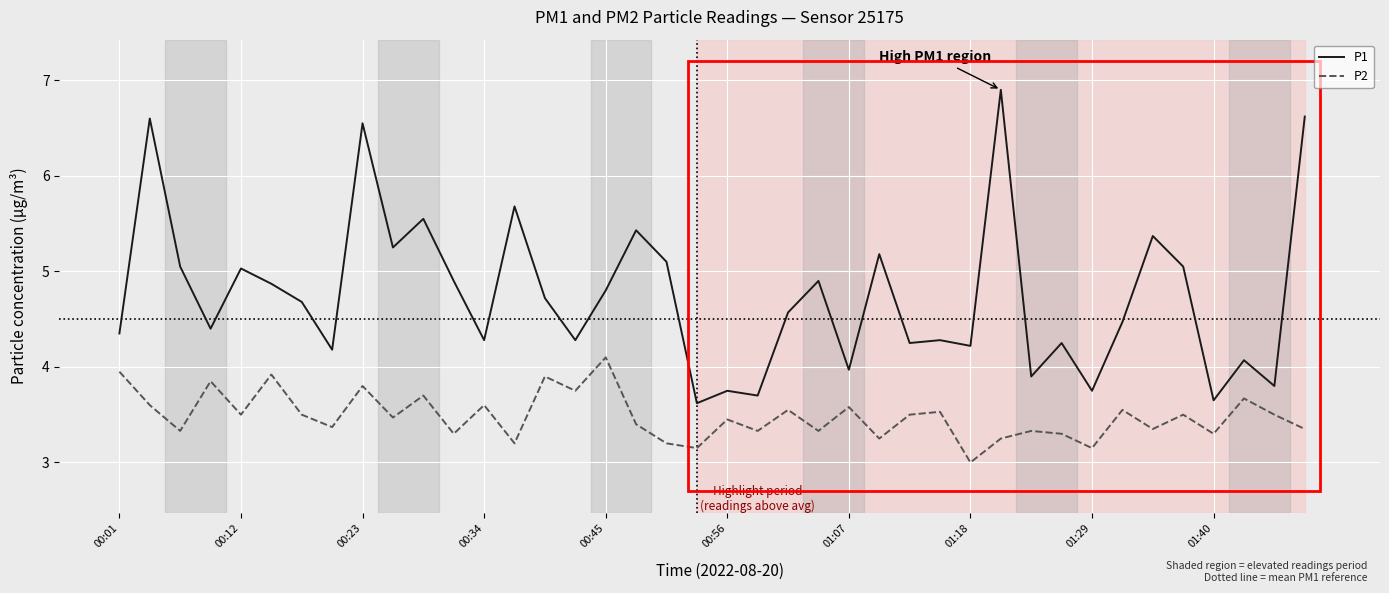

Which series has the largest range (max minus min)?

P1